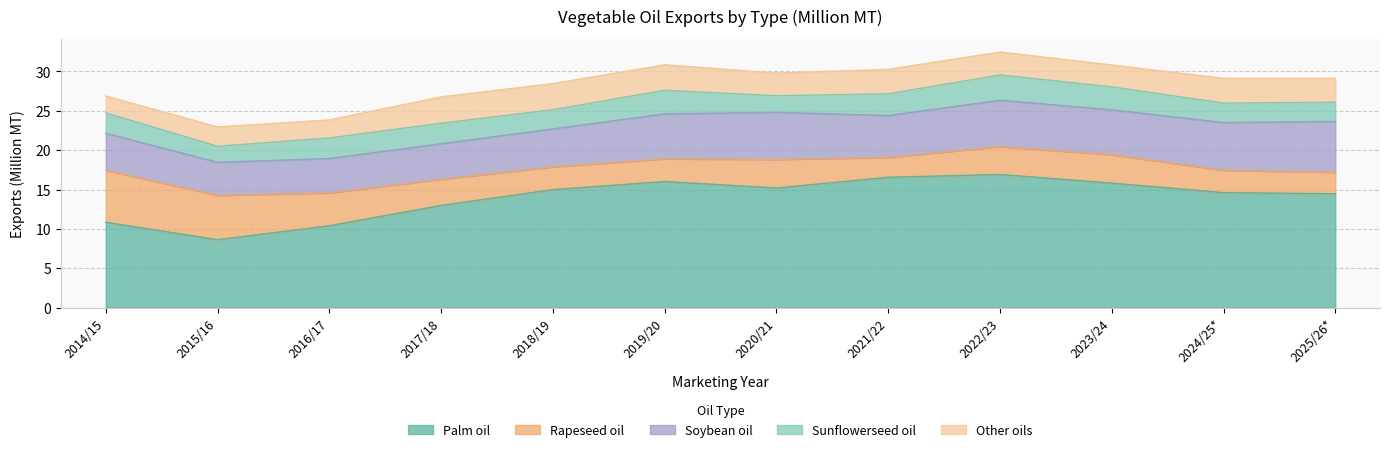

Reading left to right, what are all the values shown in this chart?

Palm oil: 10.8	8.6	10.4	13.0	15.0	16.0	15.2	16.6	16.9	15.8	14.6	14.5
Rapeseed oil: 6.6	5.6	4.2	3.3	2.9	2.9	3.6	2.5	3.6	3.6	2.8	2.7
Soybean oil: 4.7	4.2	4.4	4.5	4.8	5.7	6.0	5.3	5.9	5.7	6.1	6.4
Sunflowerseed oil: 2.6	2.0	2.6	2.6	2.4	3.0	2.1	2.8	3.2	2.9	2.5	2.4
Other oils: 2.1	2.5	2.3	3.3	3.3	3.2	2.9	3.1	2.9	2.8	3.1	3.0